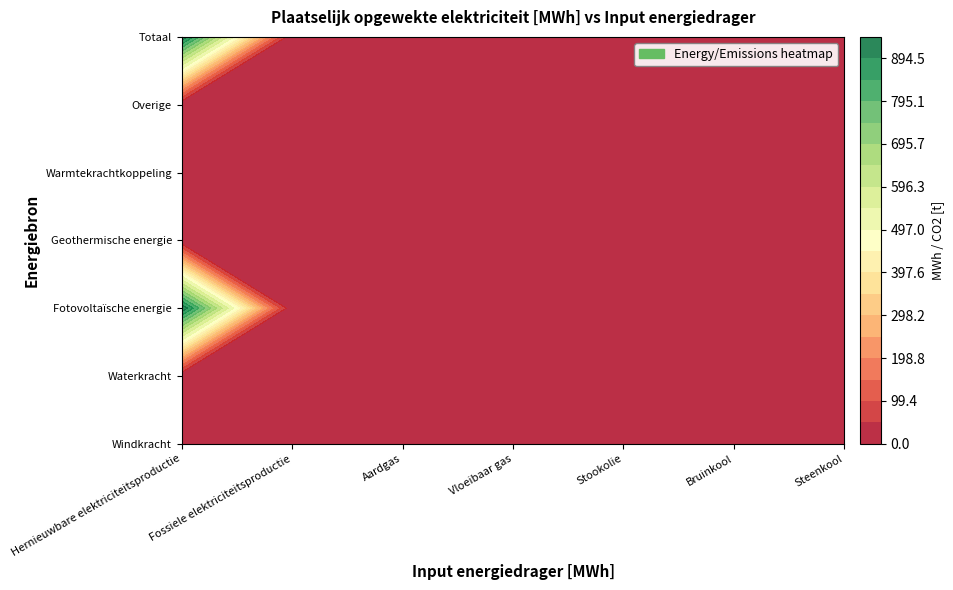

Is the value of Overige at Fossiele elektriciteitsproductie greater than the value of Geothermische energie at Stookolie?

No